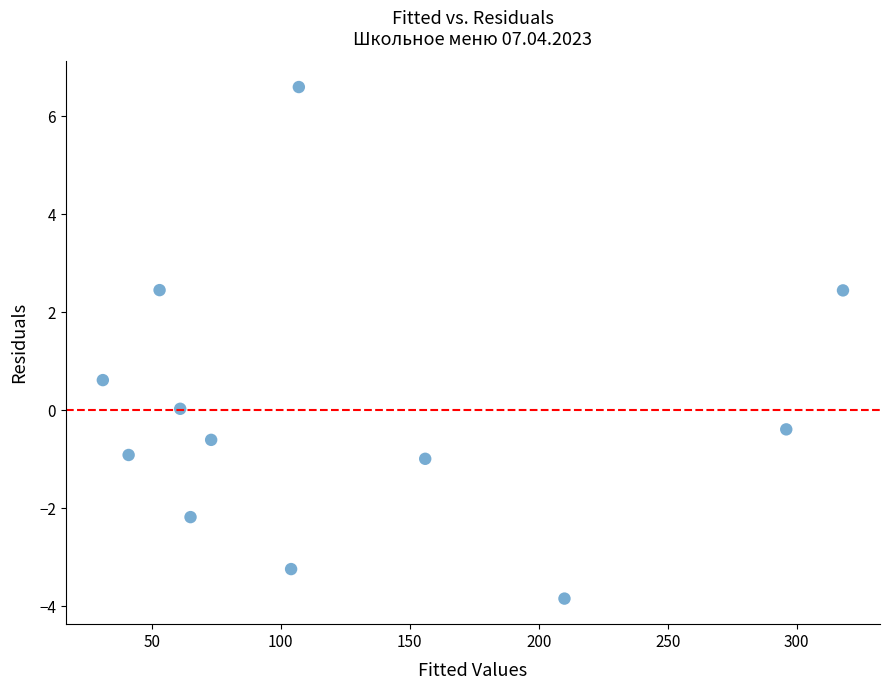

What is the average X value?

126.2